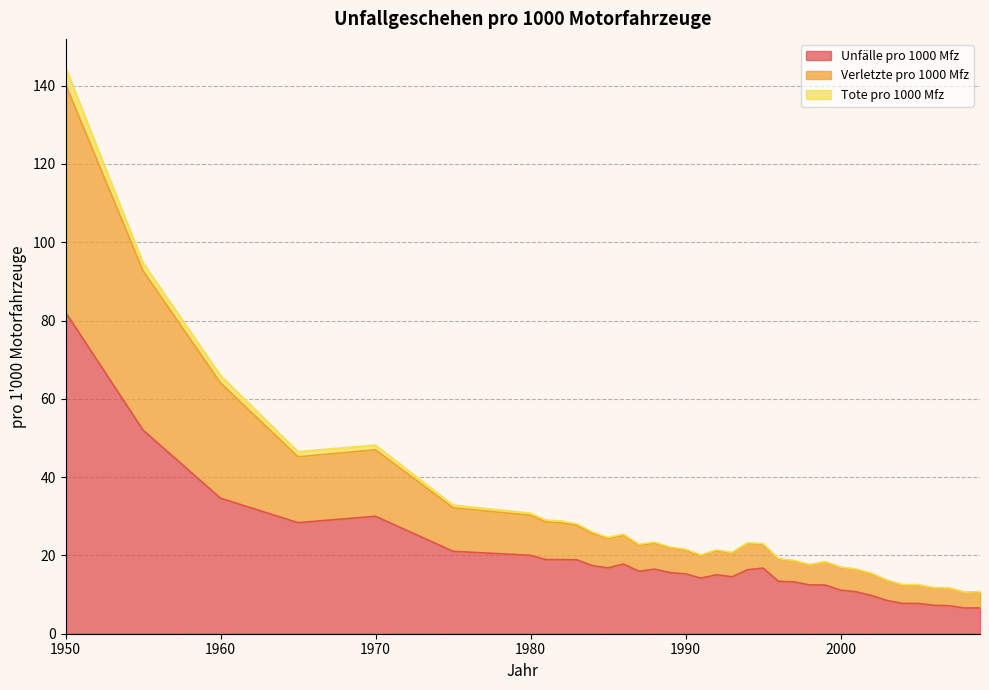

True or false: Tote pro 1000 Mfz and Unfälle pro 1000 Mfz intersect in this chart.

False